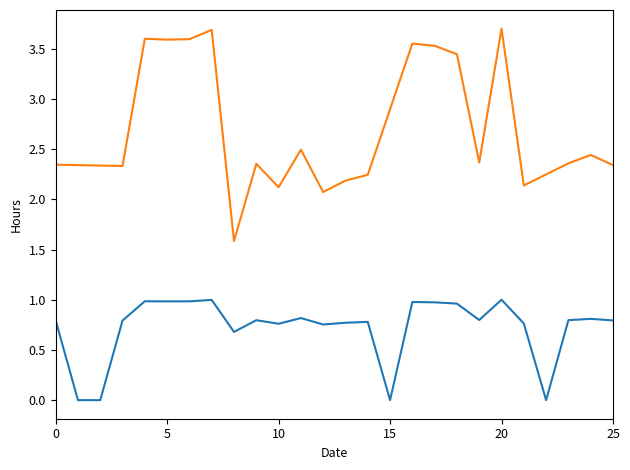

What is the sum of all values?

18.8